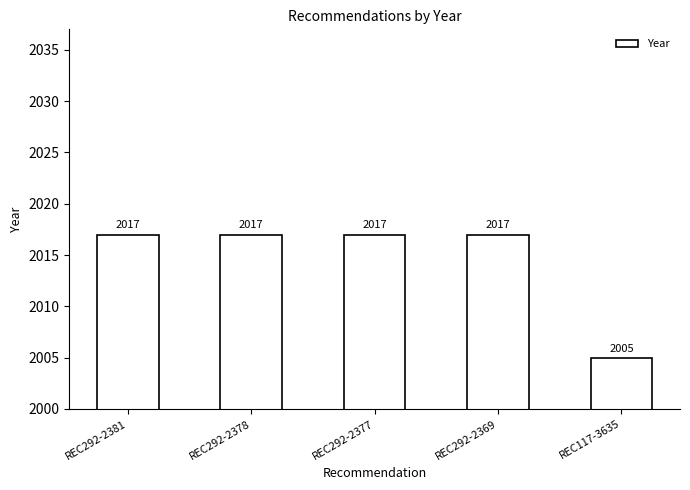

What value does the data have at REC292-2381?

2017